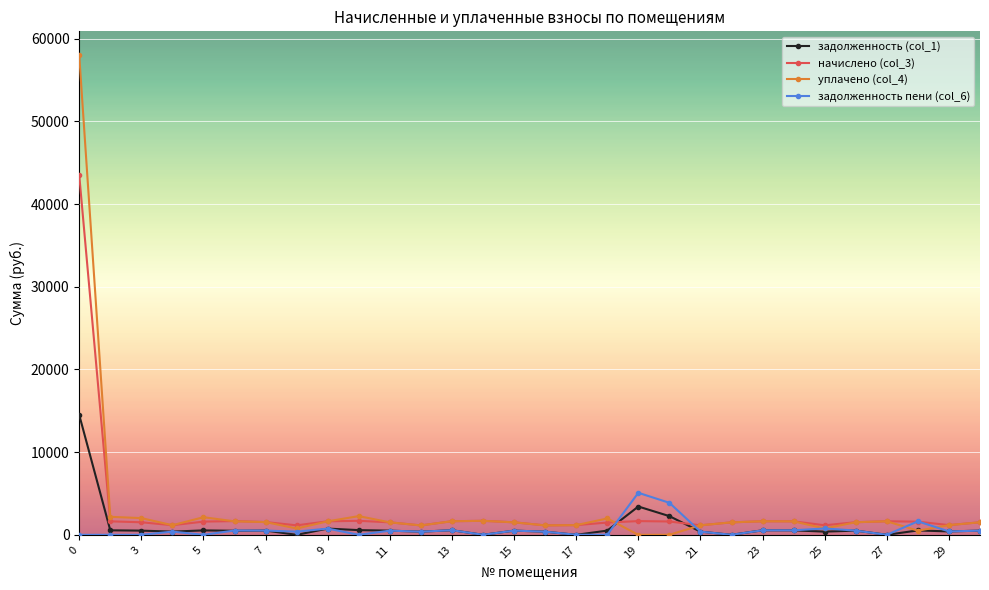

What is the minimum value for начислено (col_3)?

1135.6